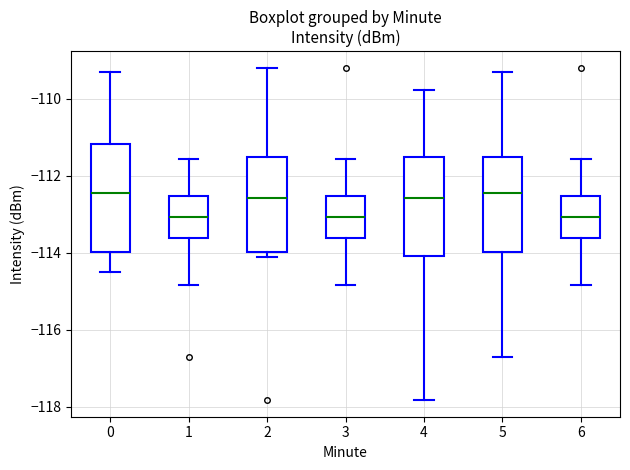

Where does the lower whisker of the box at x = 0 end on the y-axis? The values are not printed on the chart, so give them approximately, as read against the axis.

-114.4